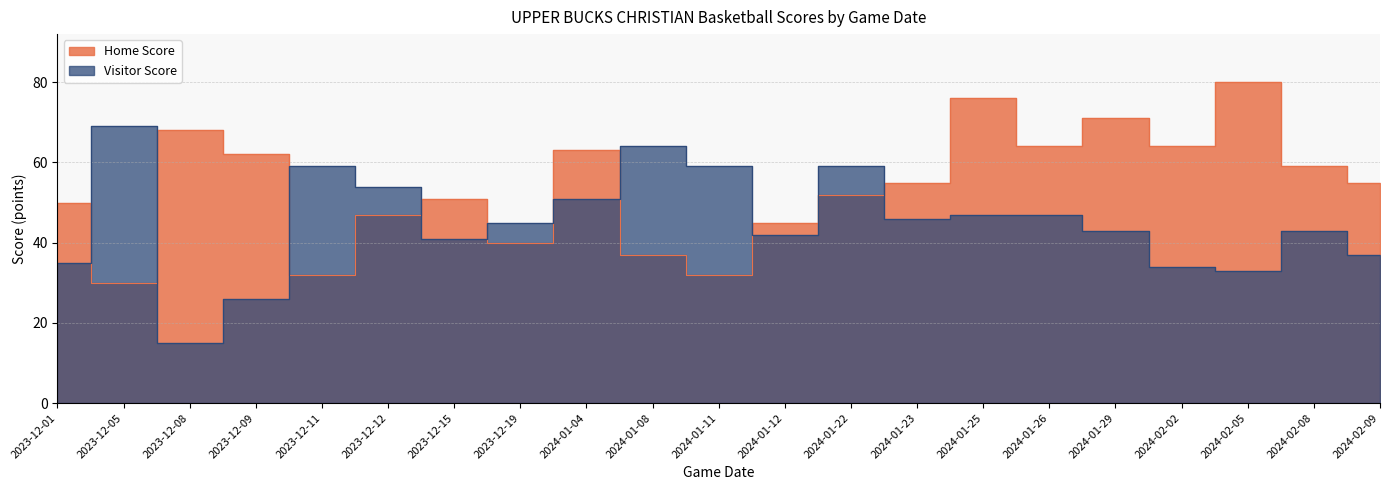

At which label does Visitor Score first exceed 45?

2023-12-05